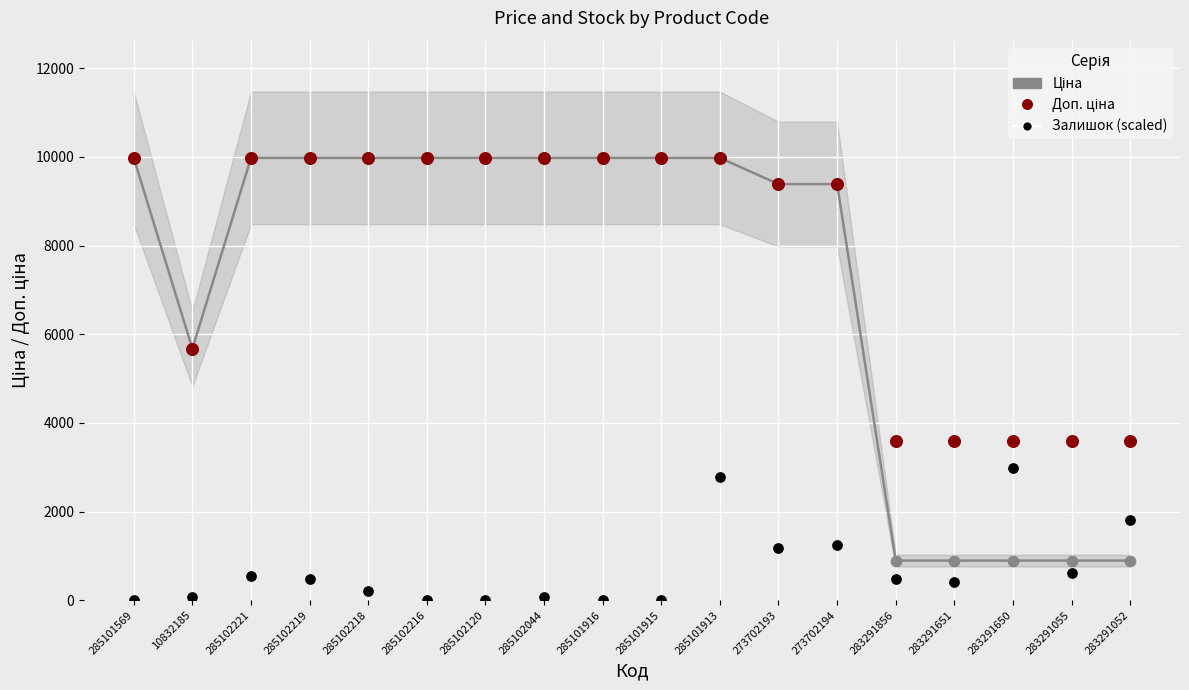

At which category is the sum across all series the highest?

285101913